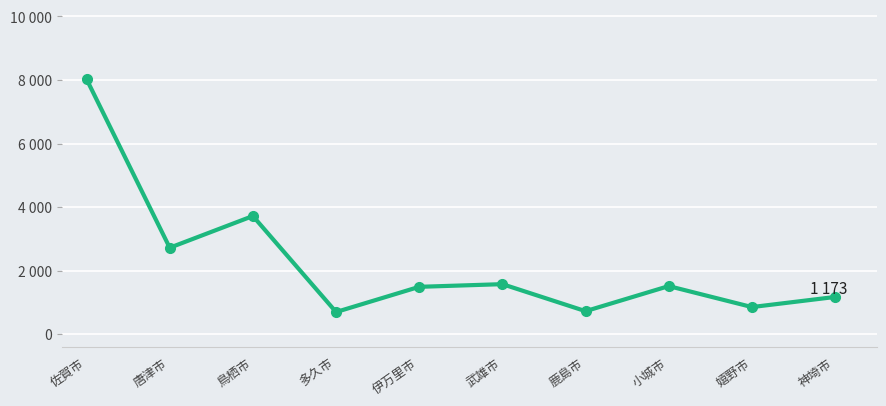

List the labels in order of value, largest first.

佐賀市, 鳥栖市, 唐津市, 武雄市, 小城市, 伊万里市, 神埼市, 嬉野市, 鹿島市, 多久市